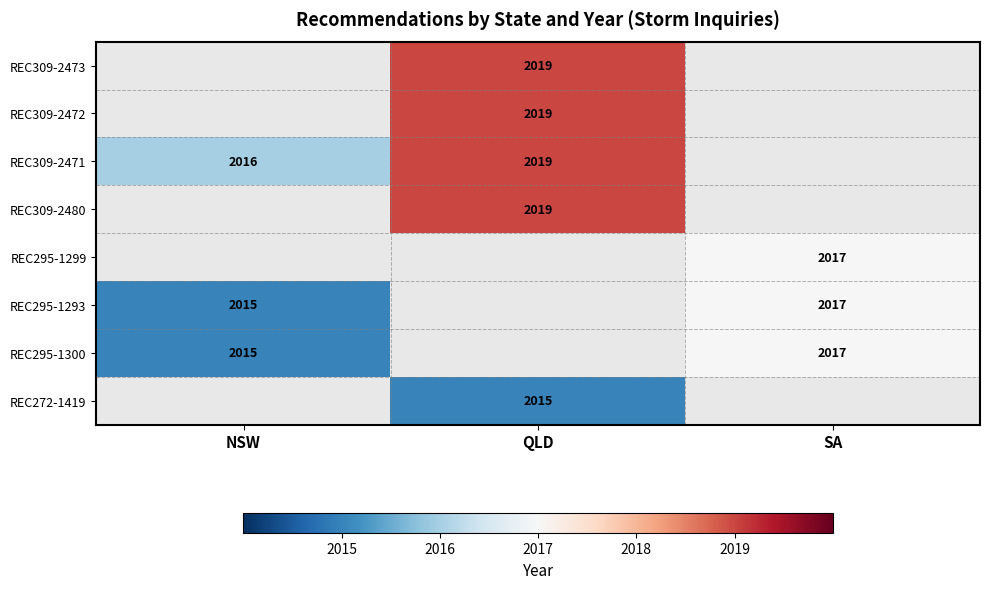

At which category does the chart reach its peak across all series?

QLD